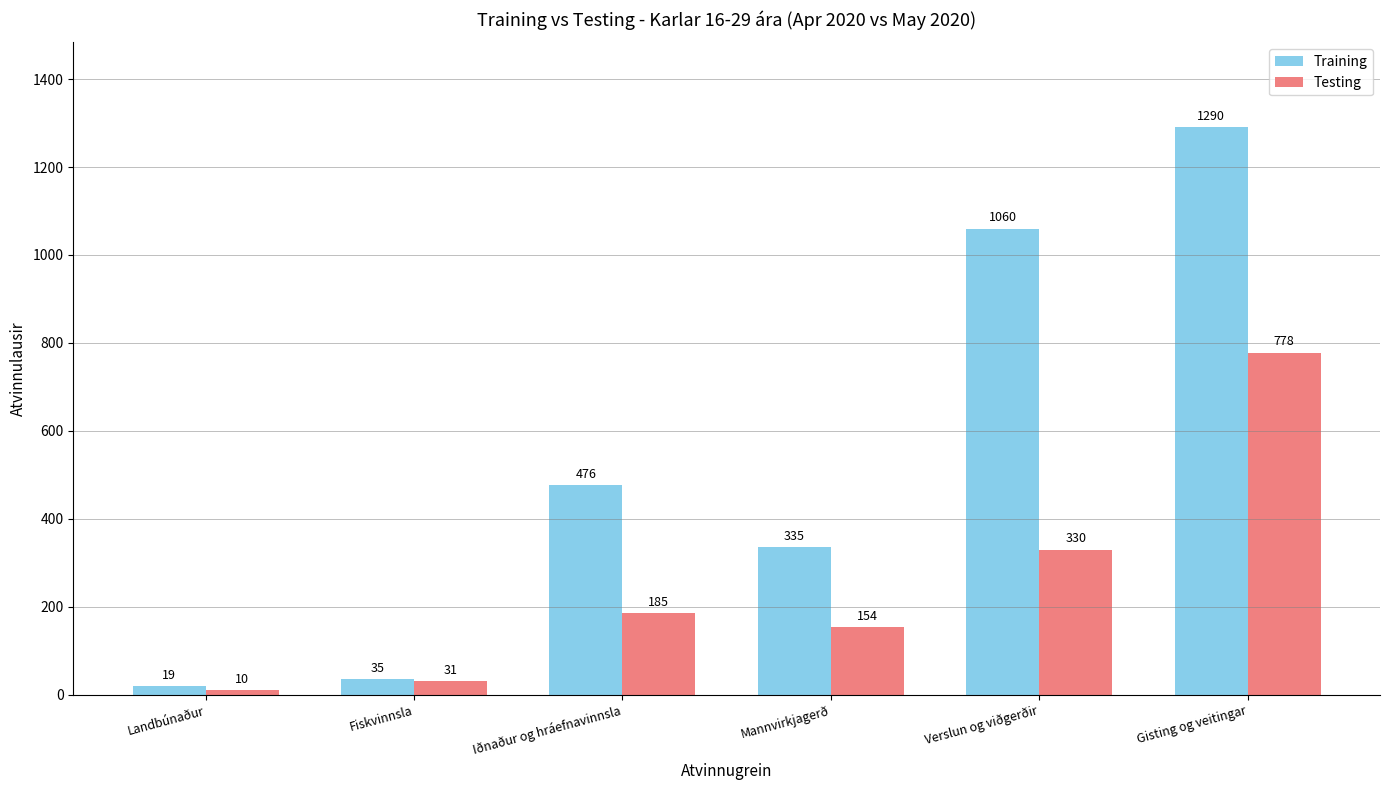

Where is Training nearest to the value 654?

Iðnaður og hráefnavinnsla